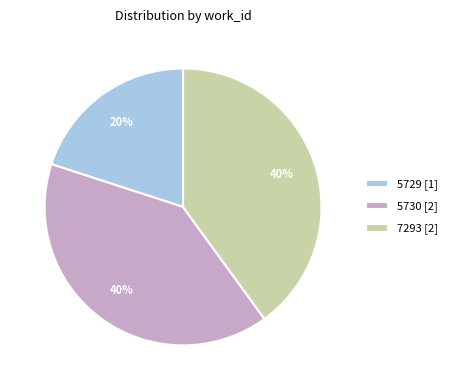

To the nearest percent, what percentage of the pie is 5729?

20%